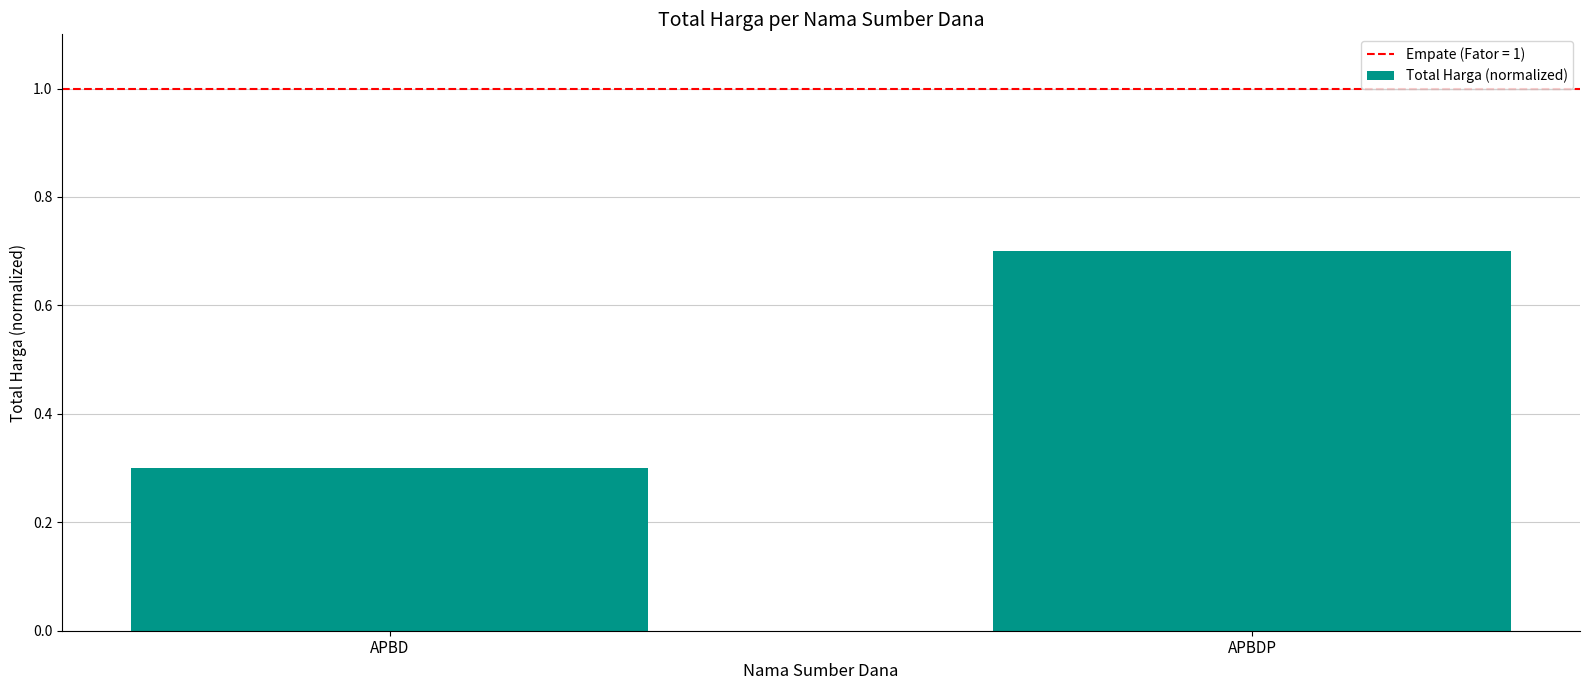

What is the maximum value shown in the chart?

0.7